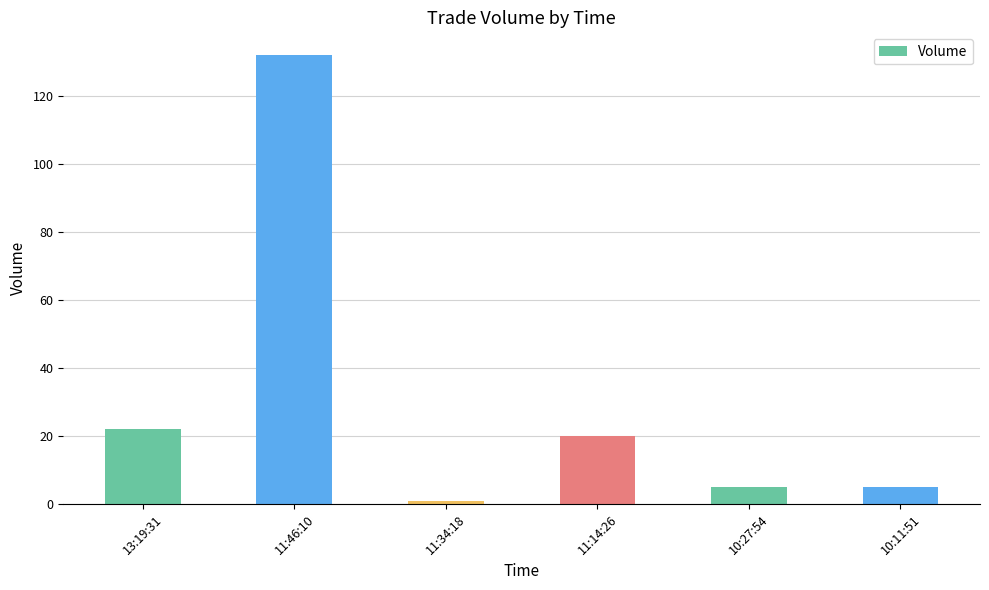

What is the average value?

31